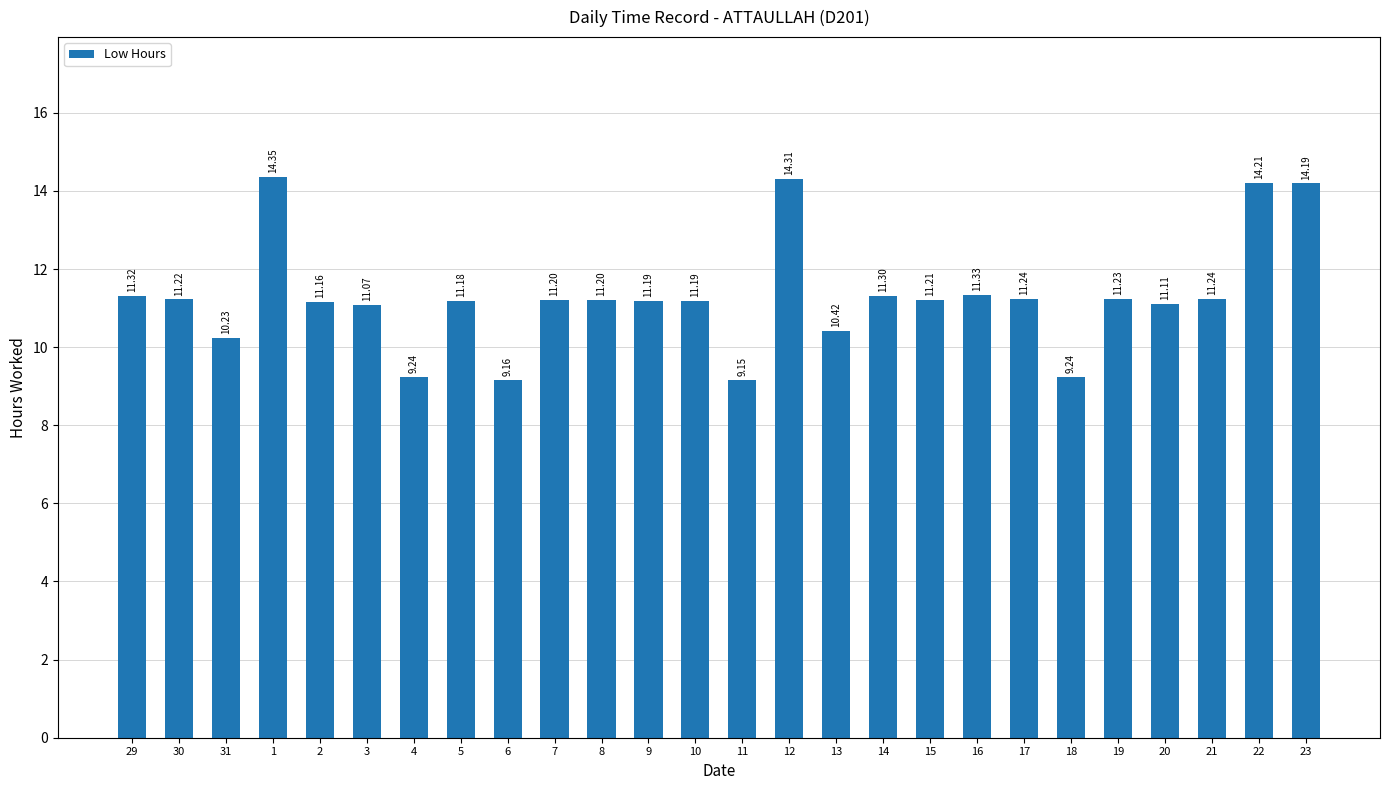

What is the label of the 26th bar from the right?

29